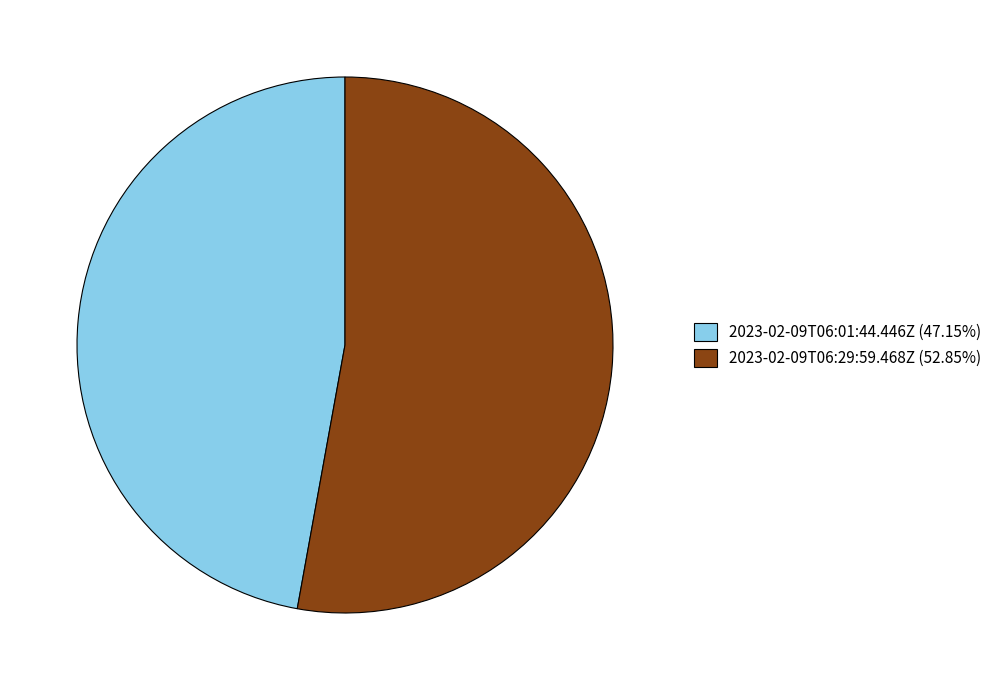

Which has a higher value, 2023-02-09T06:01:44.446Z or 2023-02-09T06:29:59.468Z?

2023-02-09T06:29:59.468Z